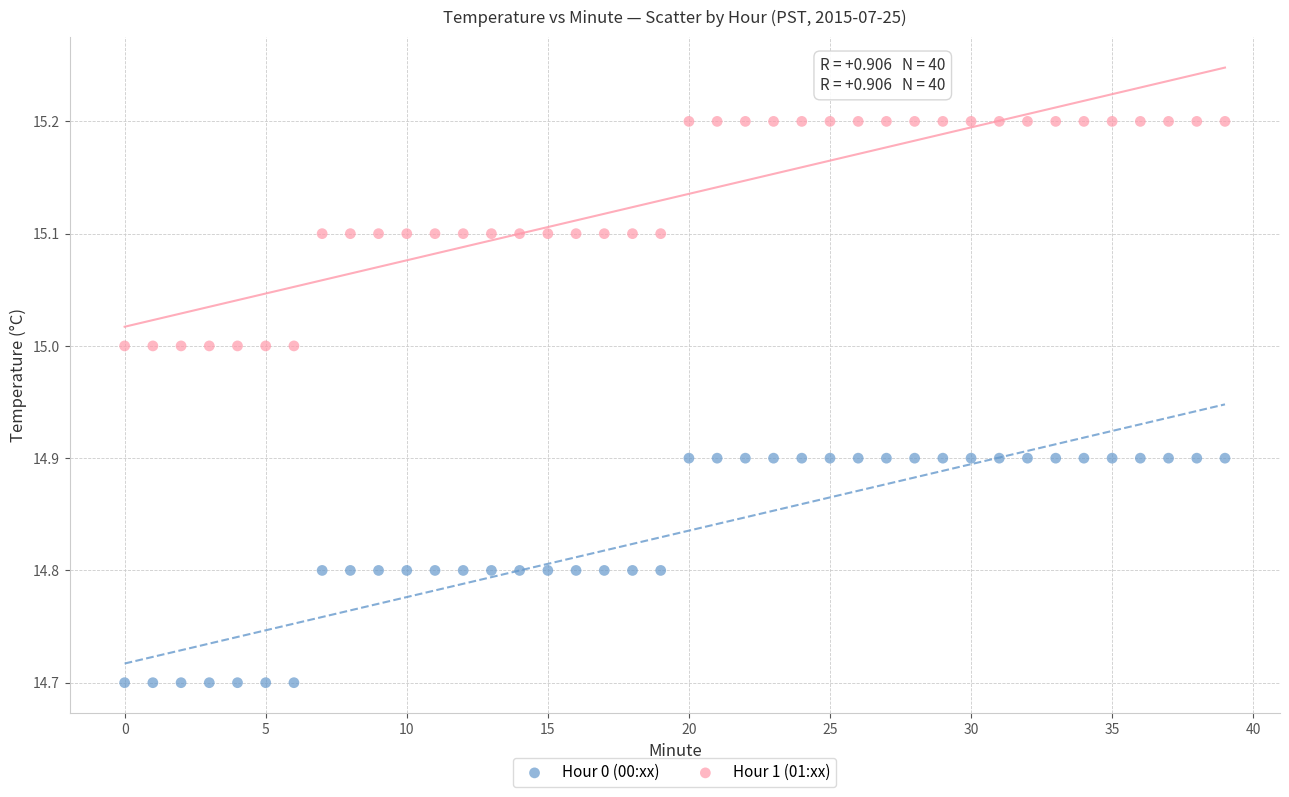

Across all data points, what is the range of Y values (max minus min)?

0.5